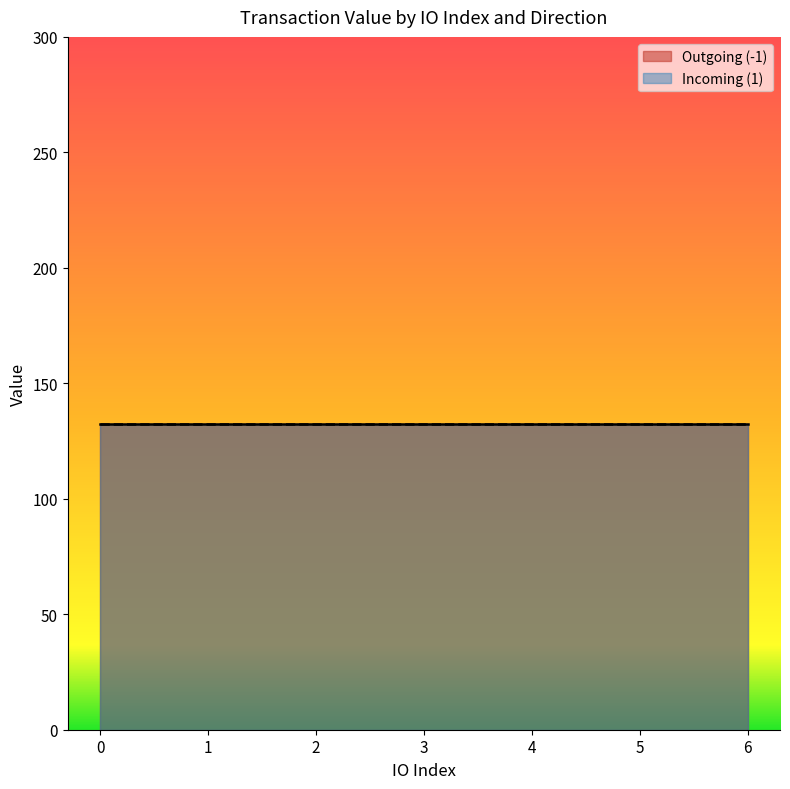

True or false: io_index and value cross at least once.

False